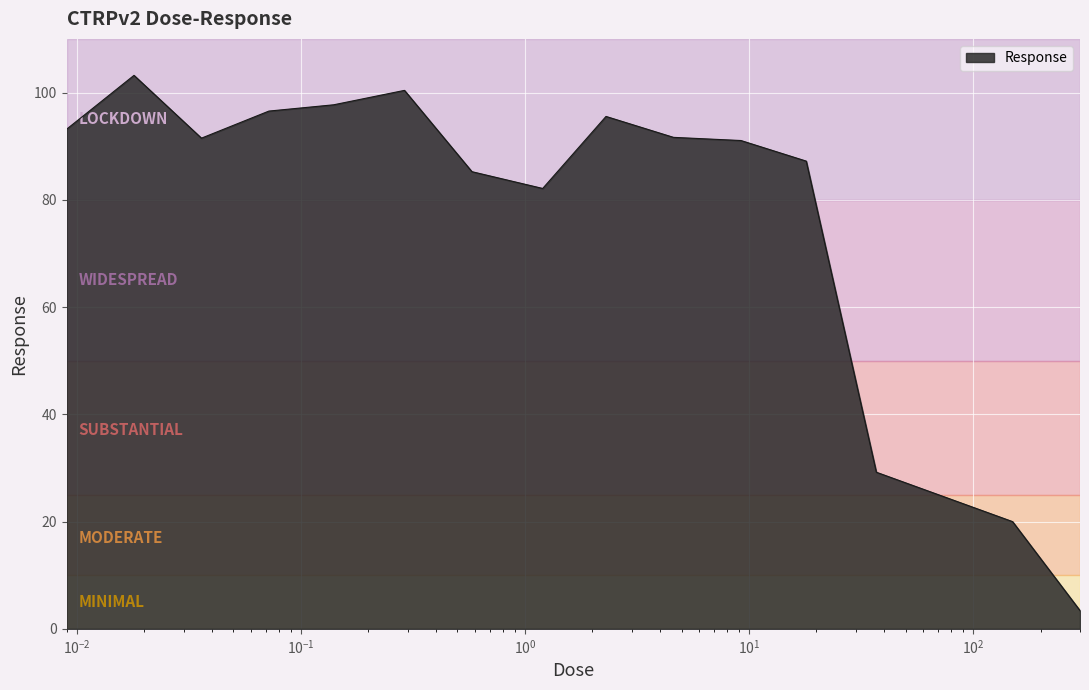

What is the difference between the second highest and second lowest values?

80.4